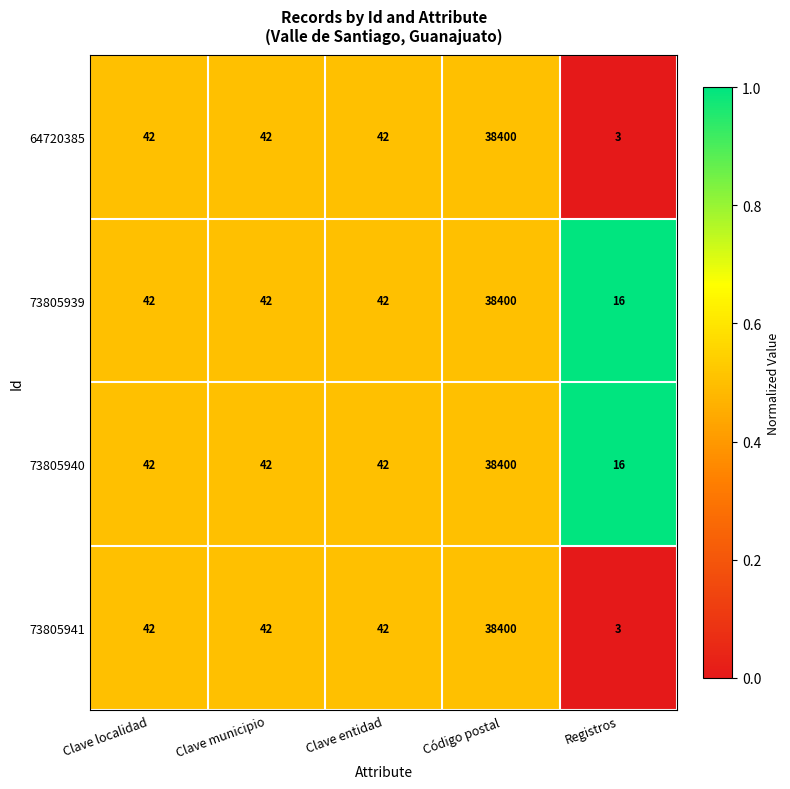

Is it true that 73805940 equals 22871 at Código postal?

False